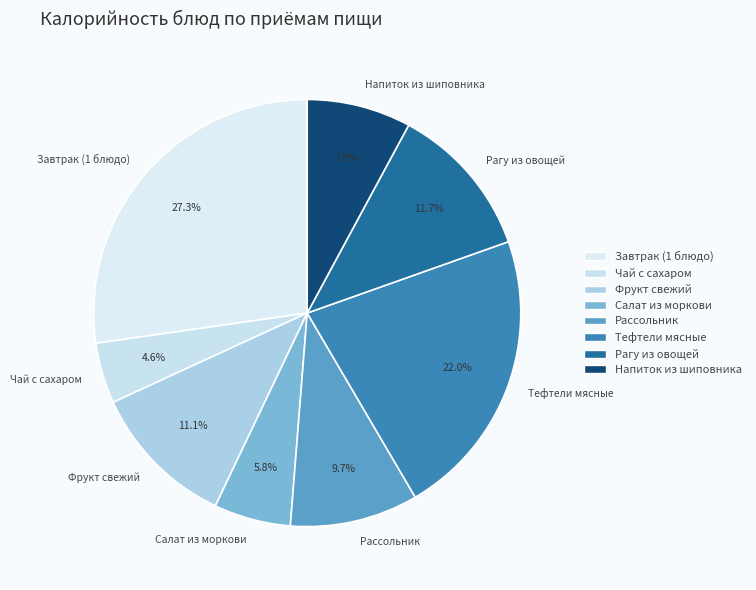

How many slices are in this pie chart?

8